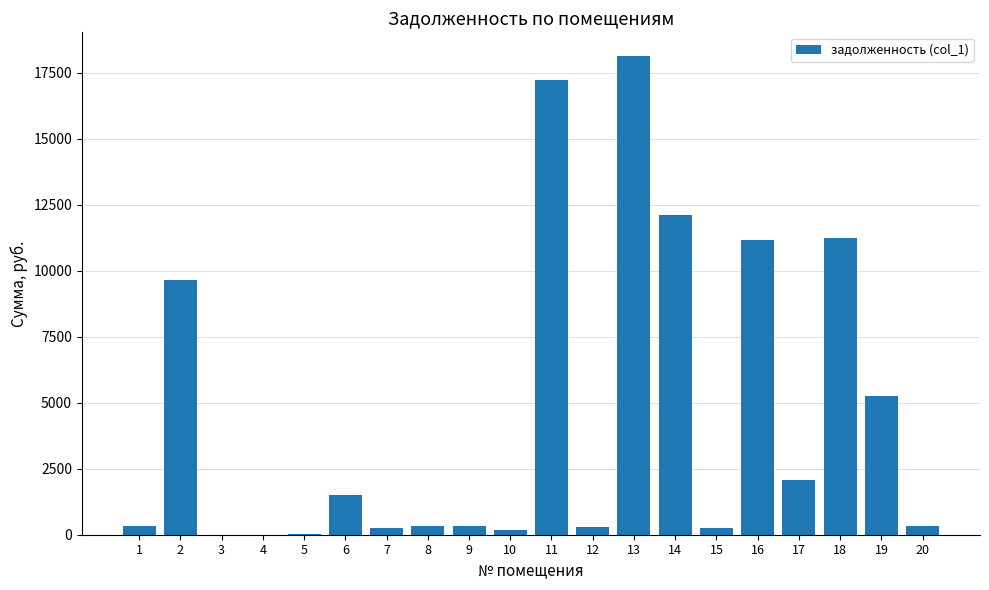

What is the sum of all values?

90727.9